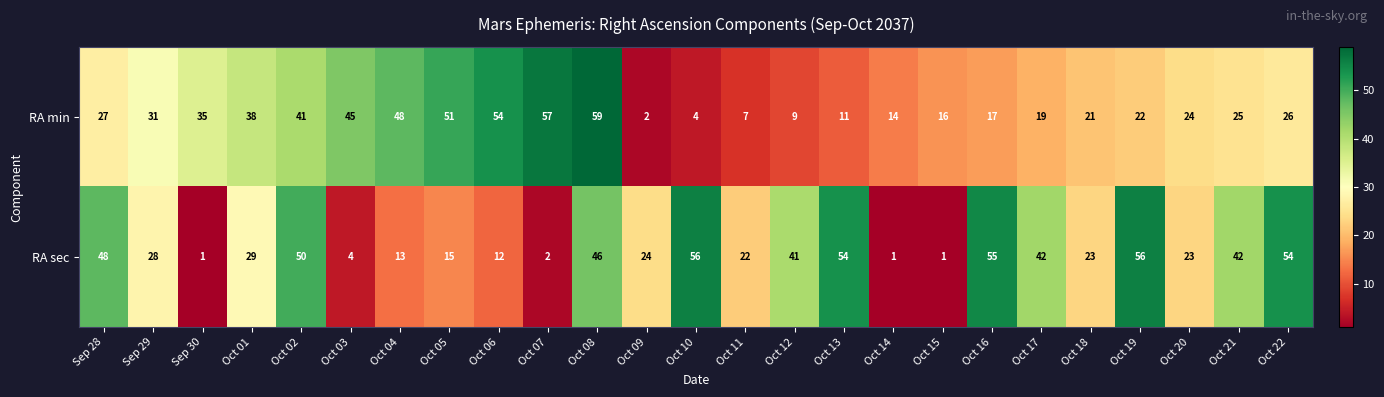

At which category is the sum across all series the highest?

Oct 08